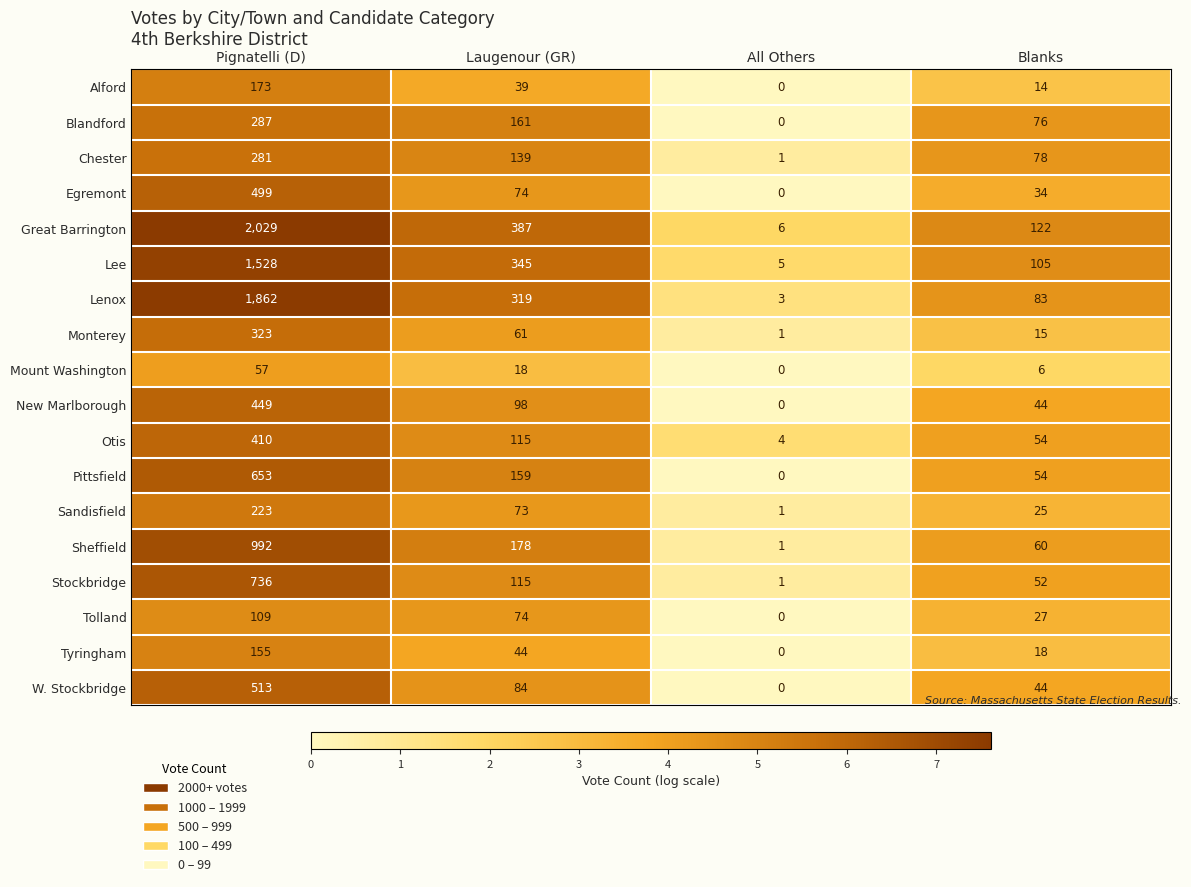

Where is Tolland nearest to the value 54?

Laugenour (GR)